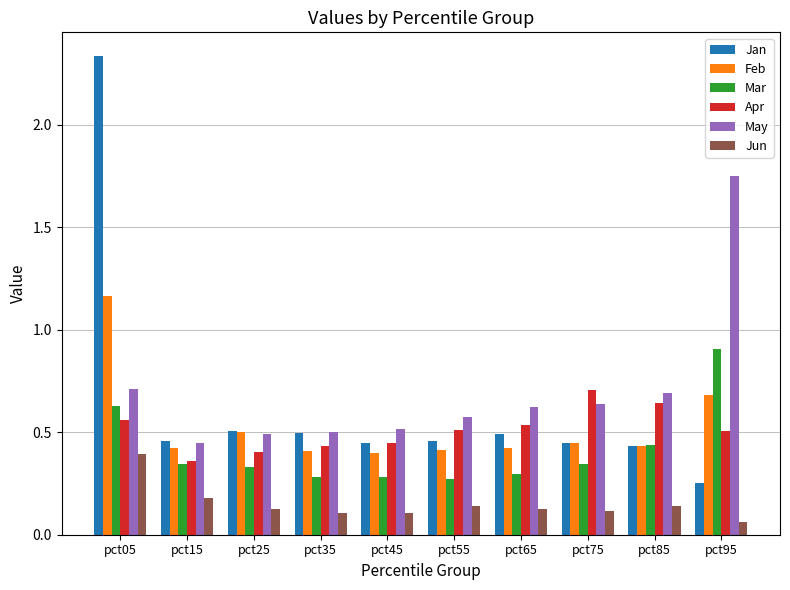

The value of Jan at pct35 is 0.2. True or false?

False